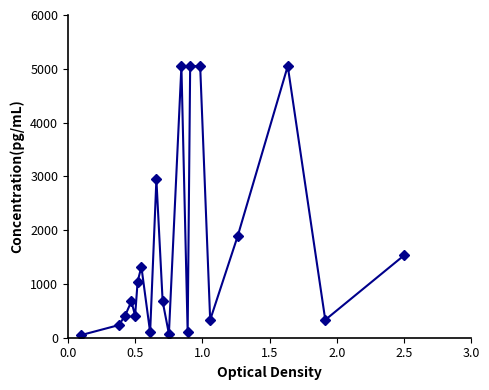

Does the chart have visible grid lines?

No